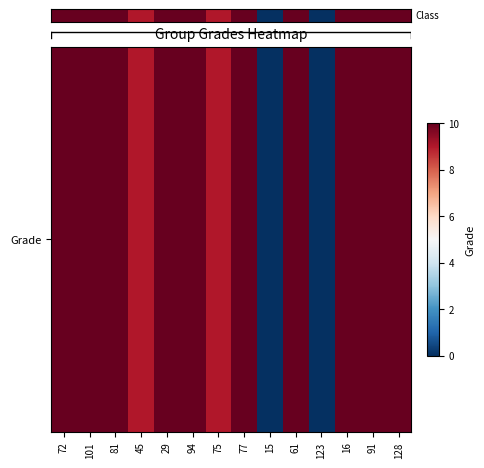

What is the ratio of the value at 72 to the value at 75?

1.1